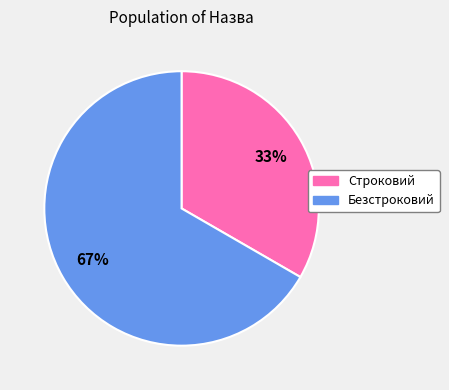

How many segments does this pie chart have?

2